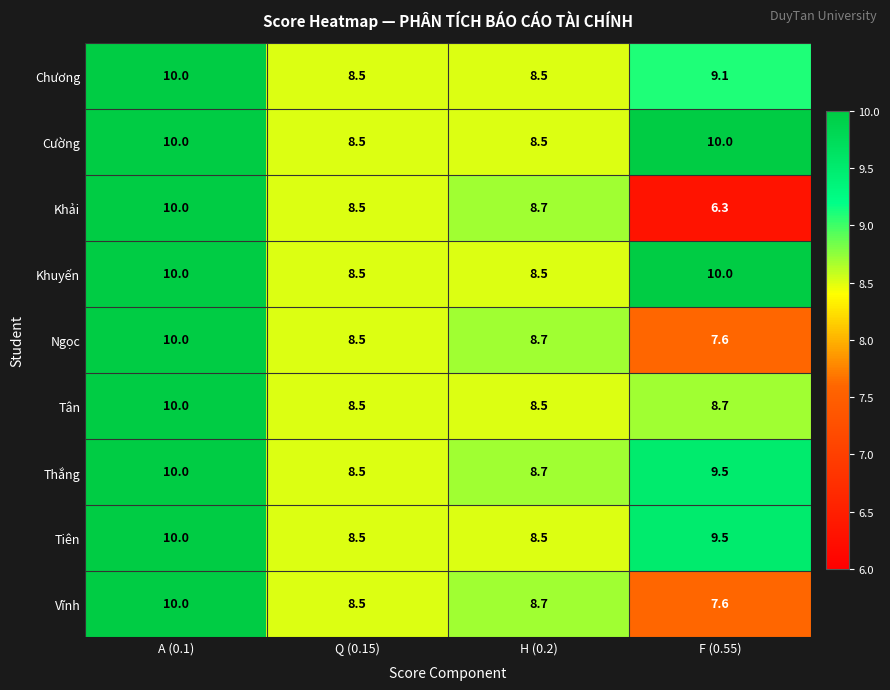

What is the difference between the second highest and minimum values in the Chương series?

0.6